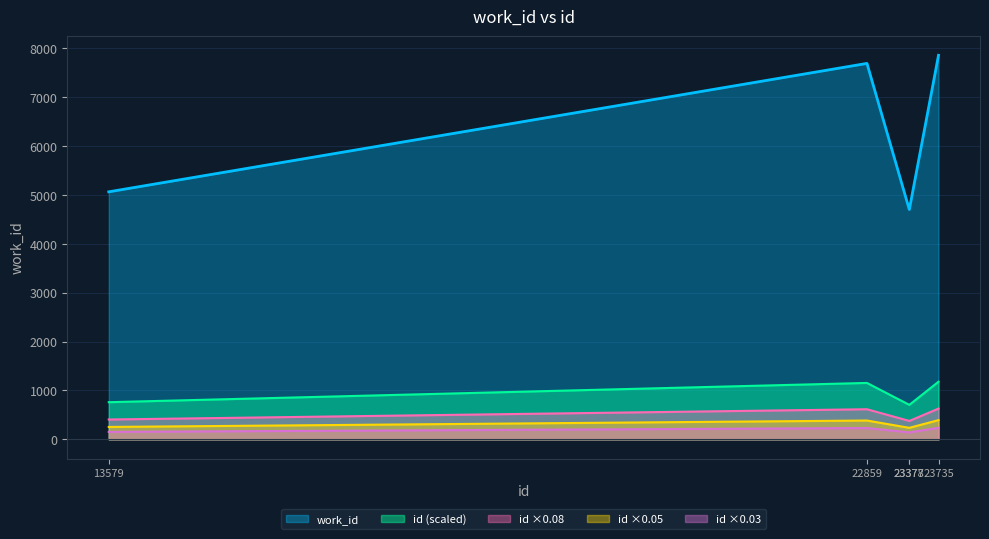

What is the minimum value shown in the chart?

141.1